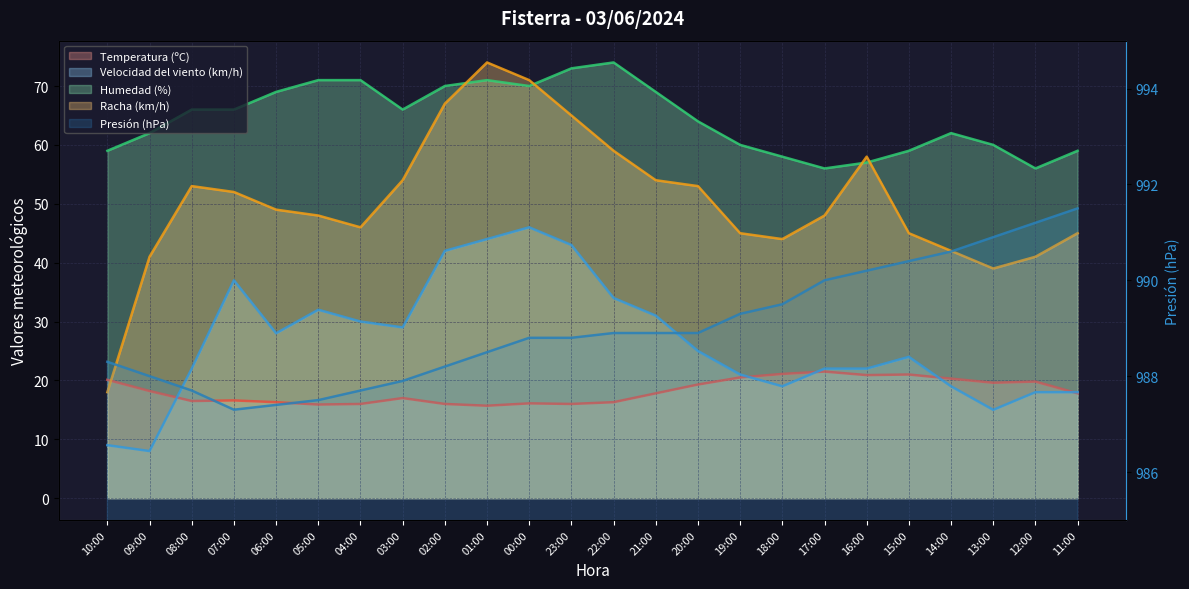

Which series ends up on top after the final intersection of Racha (km/h) and Humedad (%)?

Humedad (%)